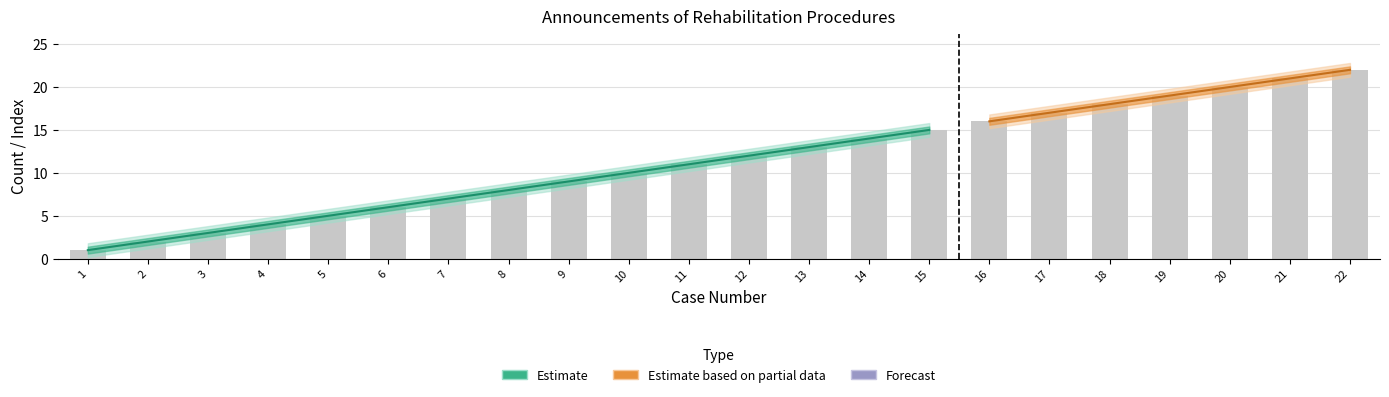

What is the highest value of the Estimate_outer_lower series?

21.2